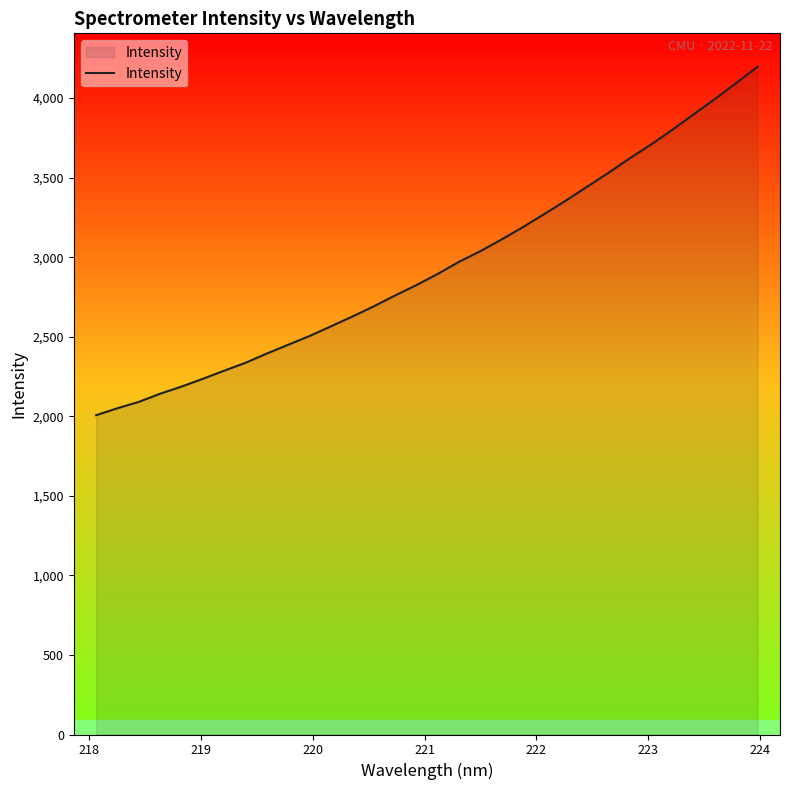

What is the difference between the maximum and minimum values?

2190.1